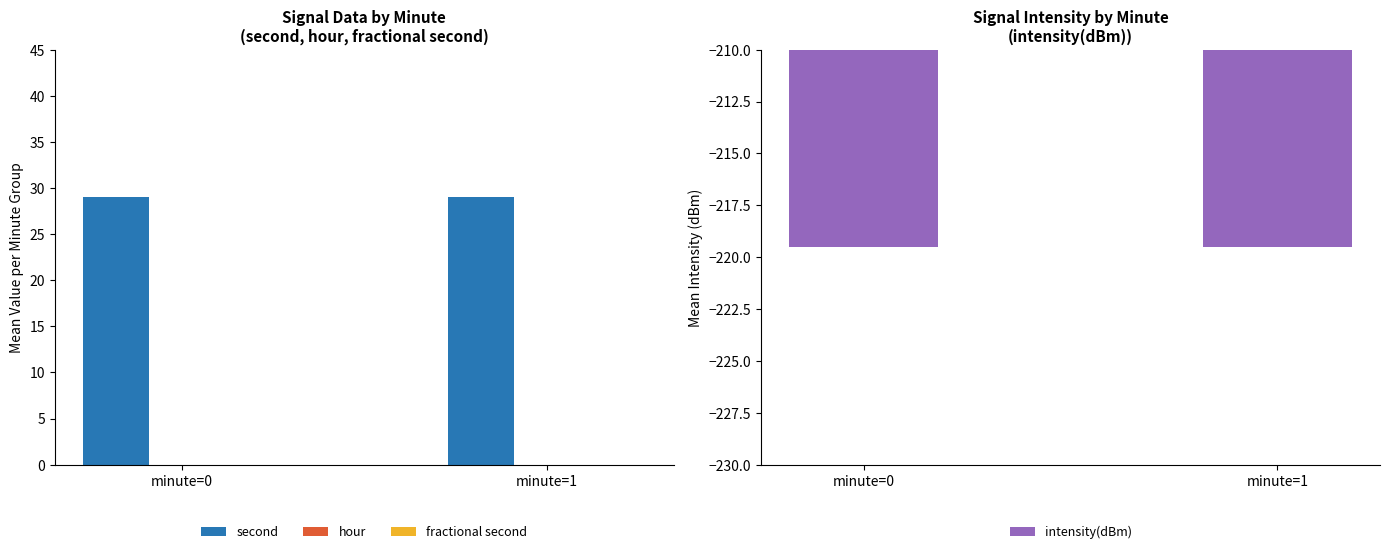

At how many categories does at least one series exceed -159?

2